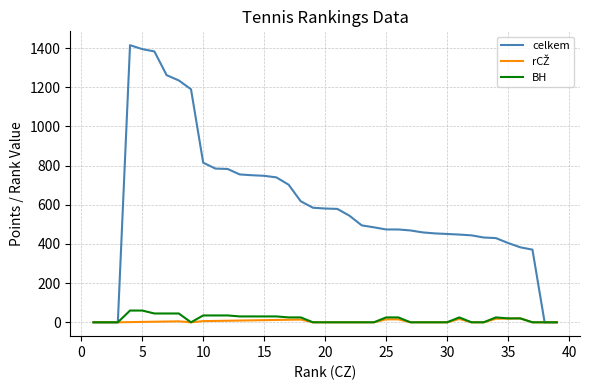

What is the maximum value shown in the chart?

1415